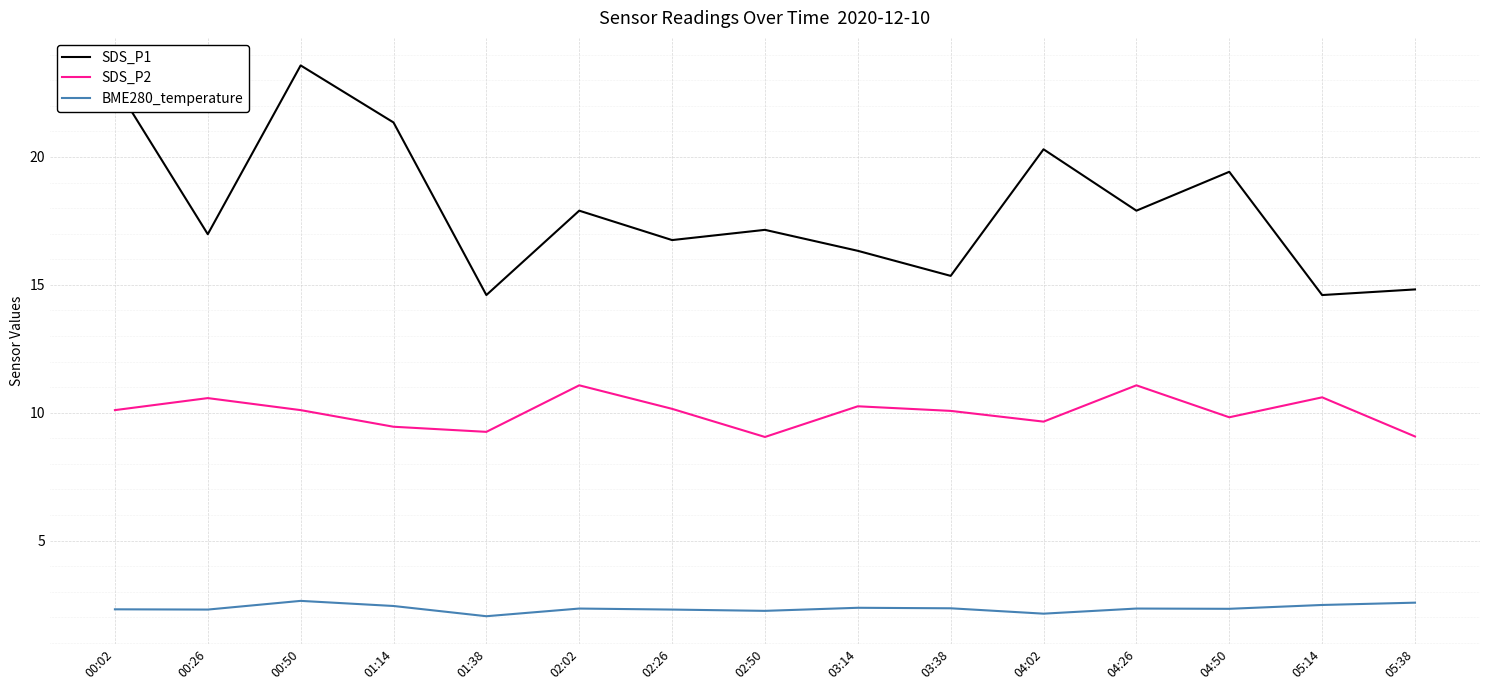

True or false: SDS_P2 has more than 0 points higher than both neighbors.

True